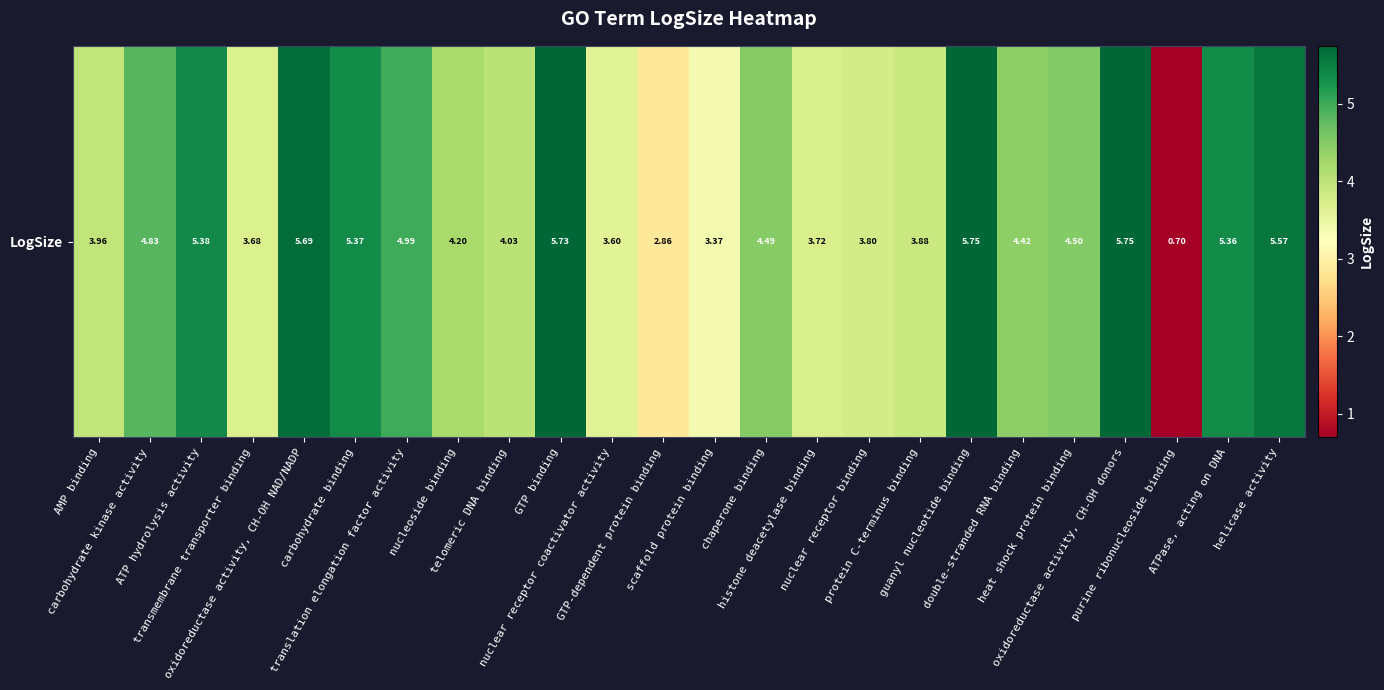

List the labels in order of value, smallest first.

purine ribonucleoside binding, GTP-dependent protein binding, scaffold protein binding, nuclear receptor coactivator activity, transmembrane transporter binding, histone deacetylase binding, nuclear receptor binding, protein C-terminus binding, AMP binding, telomeric DNA binding, nucleoside binding, double-stranded RNA binding, chaperone binding, heat shock protein binding, carbohydrate kinase activity, translation elongation factor activity, ATPase, acting on DNA, carbohydrate binding, ATP hydrolysis activity, helicase activity, oxidoreductase activity, CH-OH NAD/NADP, GTP binding, guanyl nucleotide binding, oxidoreductase activity, CH-OH donors